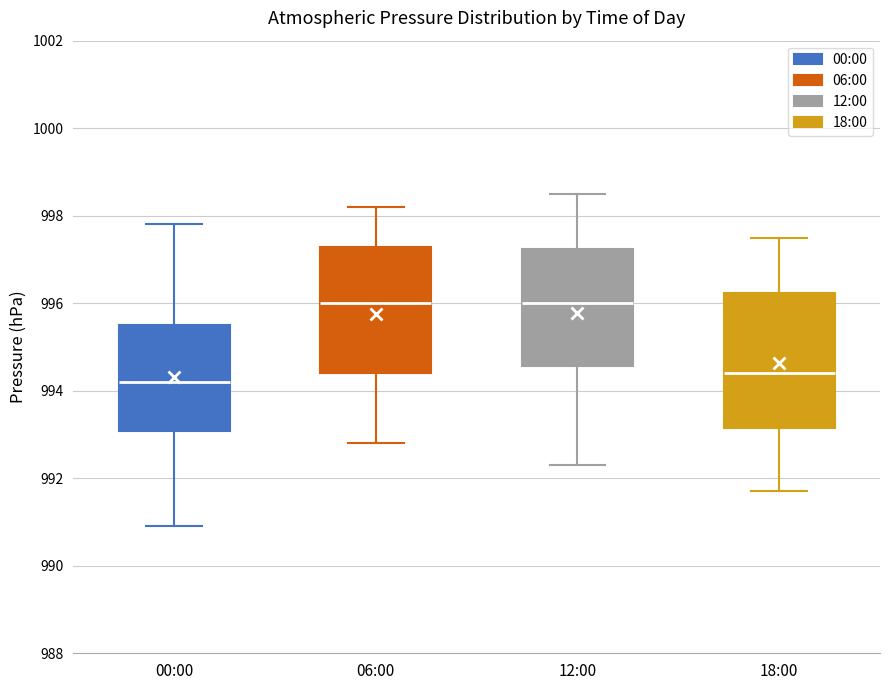

Reading left to right, transcribe this box plot: for each box, give where its median line is, the range the box spans, and where its two whiskers end, as read against the y-axis. The values are not printed on the chart, so give them approximately, as read against the axis.

00:00: median 994.2, box 993.0 to 995.6, whiskers 991.0 to 997.8
06:00: median 996.0, box 994.4 to 997.2, whiskers 992.8 to 998.2
12:00: median 996.0, box 994.6 to 997.2, whiskers 992.4 to 998.6
18:00: median 994.4, box 993.2 to 996.2, whiskers 991.8 to 997.6